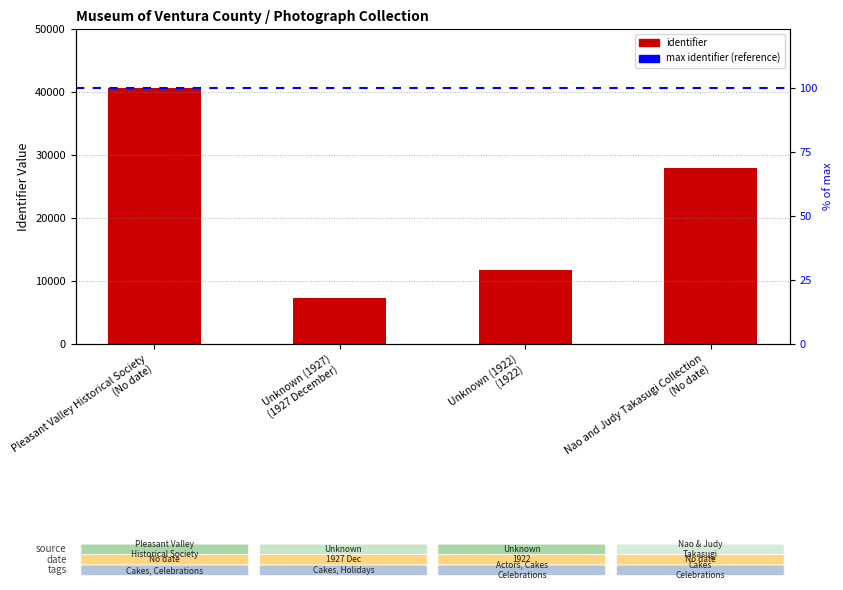

What is the difference between the values at Unknown (1927) (1927 December) and Nao and Judy Takasugi Collection (No date)?

20618